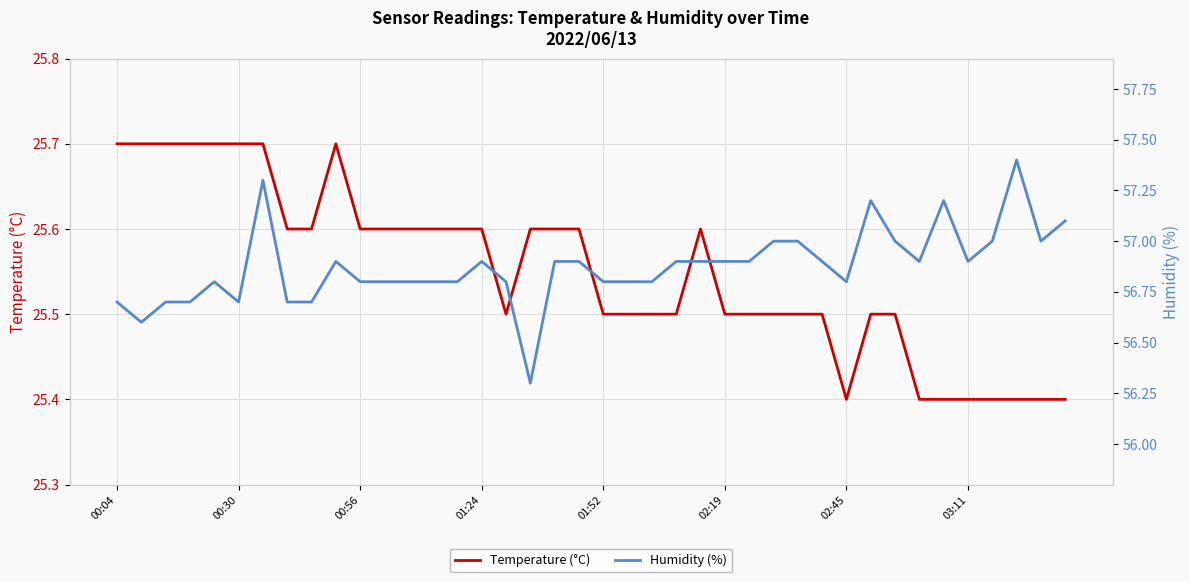

What is the value of the Temperature (°C) point at the 23rd from the left?

25.5